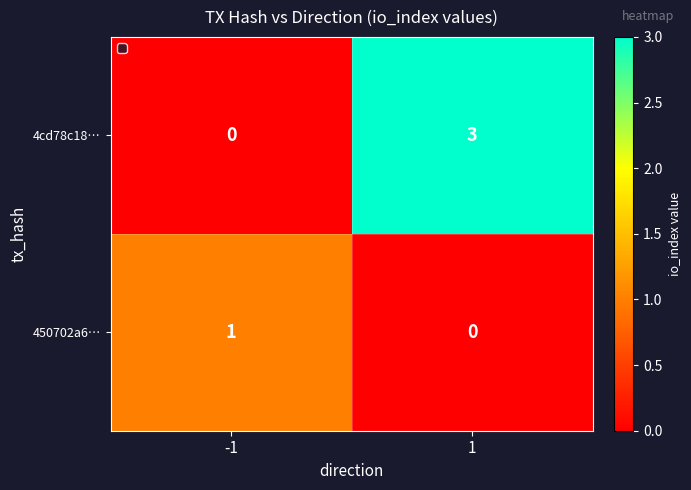

The value of 4cd78c18… at -1 is 0. True or false?

True